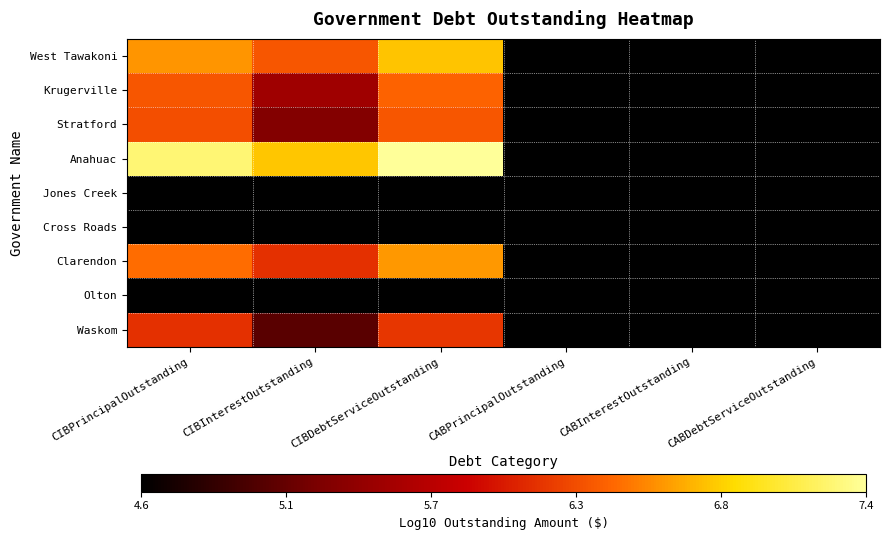

List the series in order of their peak value, highest first.

Anahuac, West Tawakoni, Clarendon, Krugerville, Stratford, Waskom, Jones Creek, Cross Roads, Olton